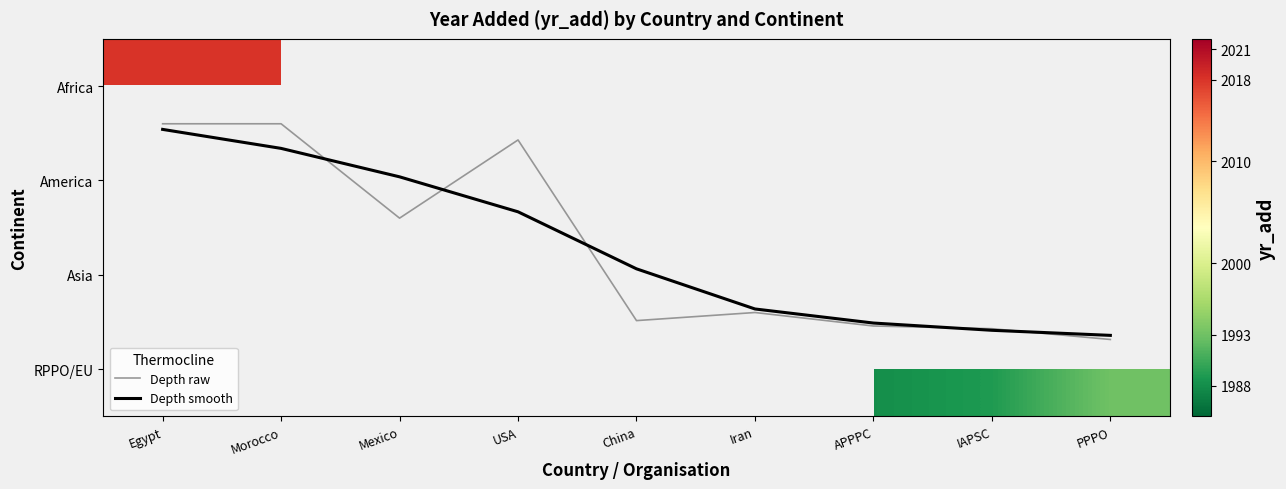

List the labels in order of Depth smooth value, largest first.

PPPO, IAPSC, APPPC, Iran, China, USA, Mexico, Morocco, Egypt